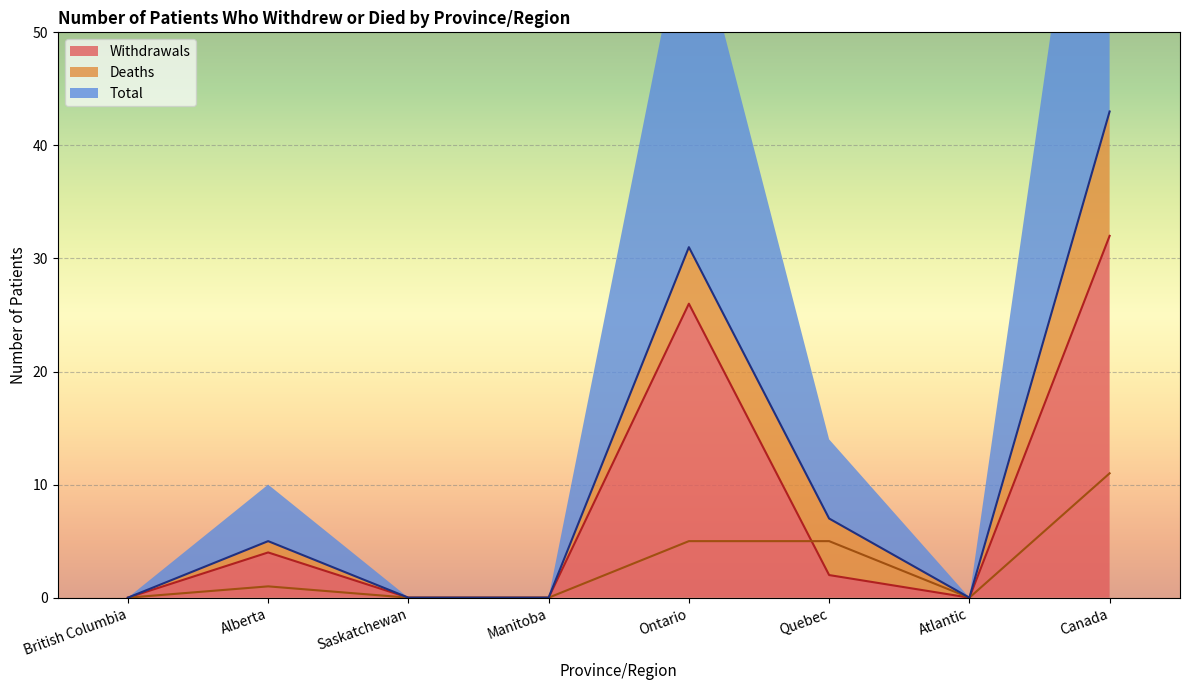

True or false: Withdrawals has more than 0 interior local peaks.

True